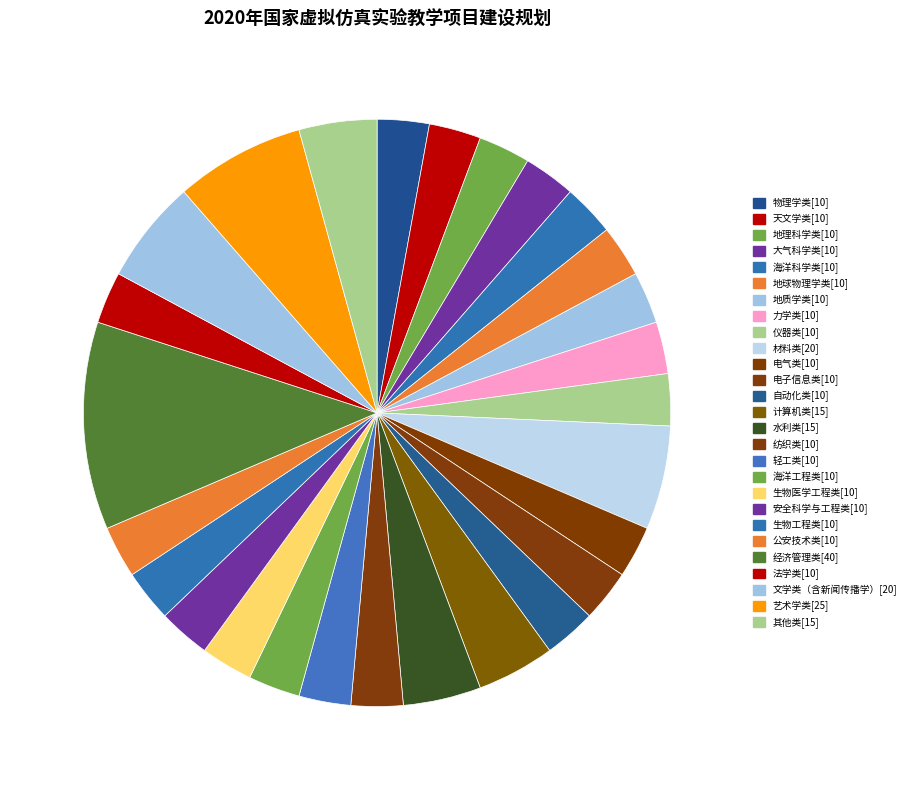

Is there a majority slice in this chart?

No